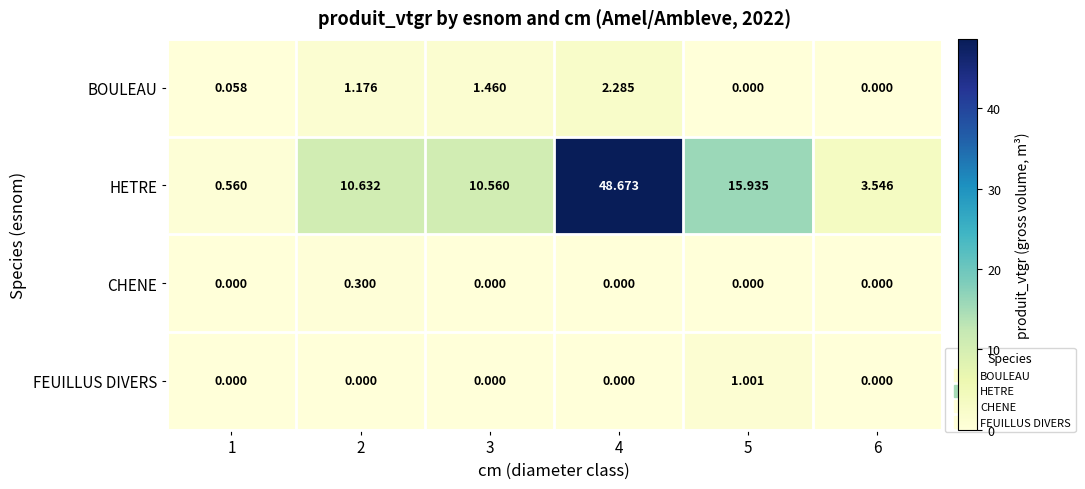

Which series has the widest spread of values?

HETRE